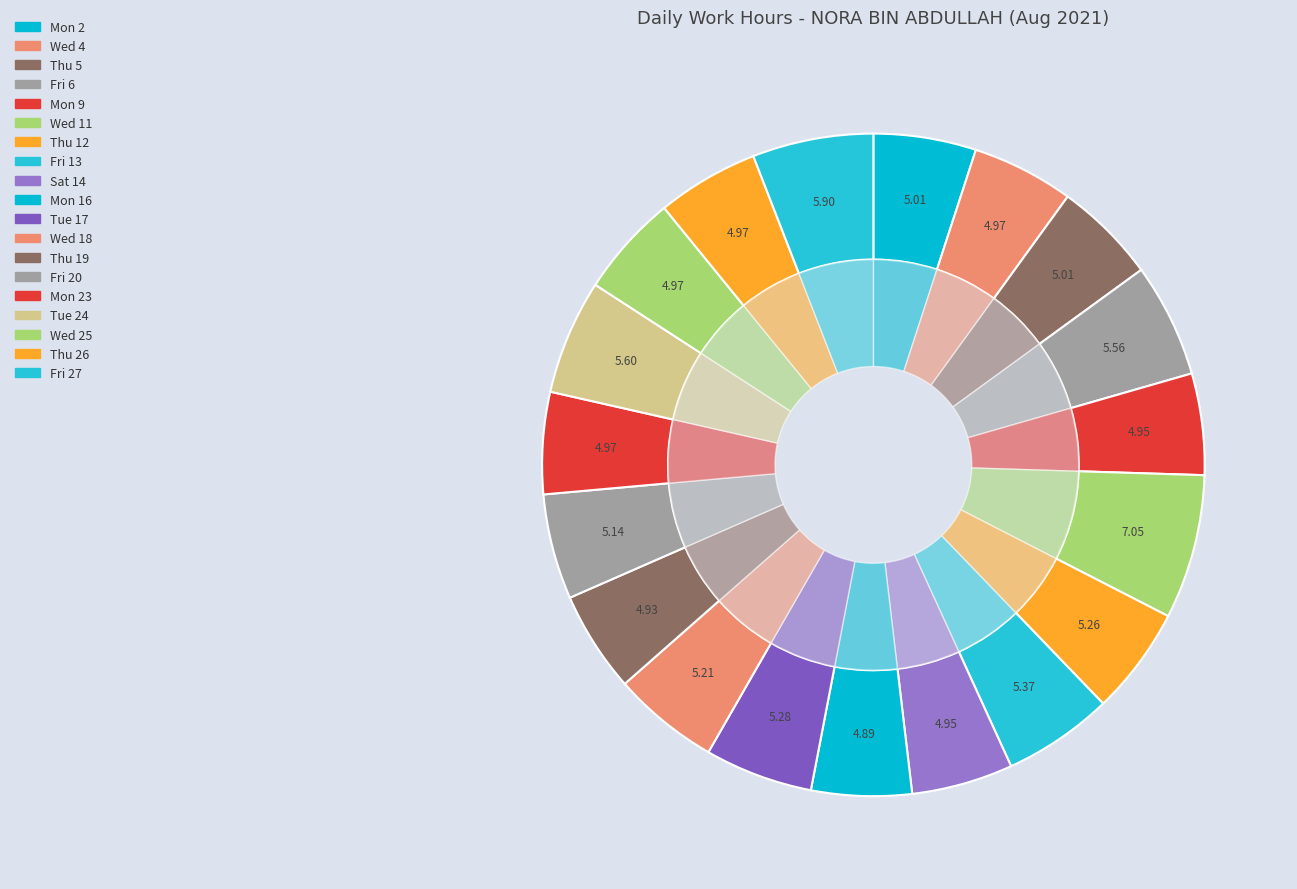

To the nearest percent, what portion does Mon 23 represent?

5%